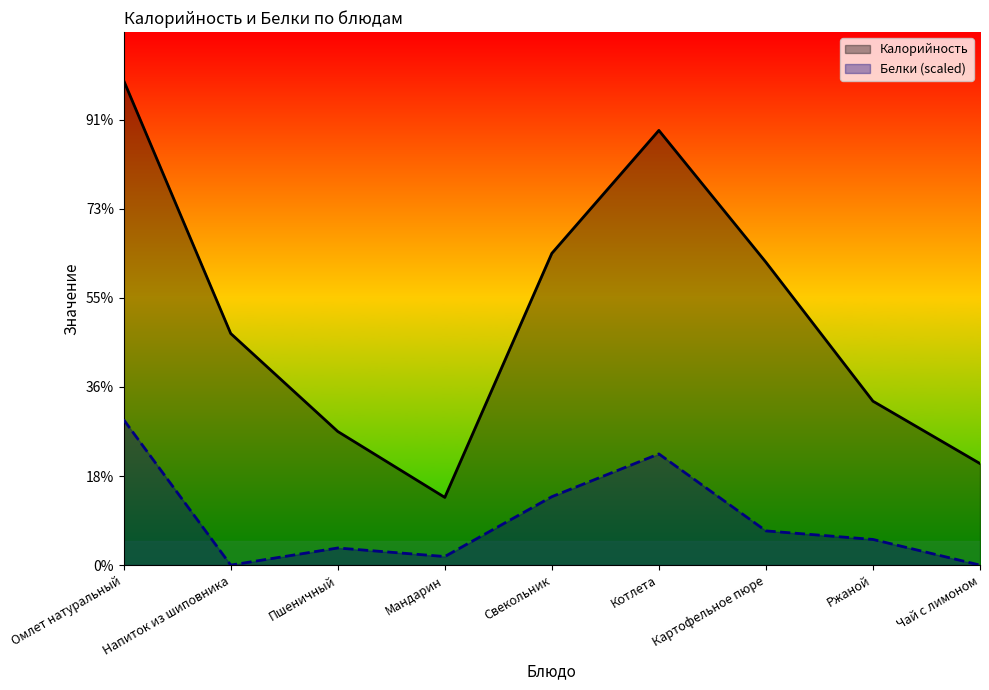

Is the value of Калорийность at Омлет натуральный greater than the value of Белки (scaled) at Котлета?

Yes